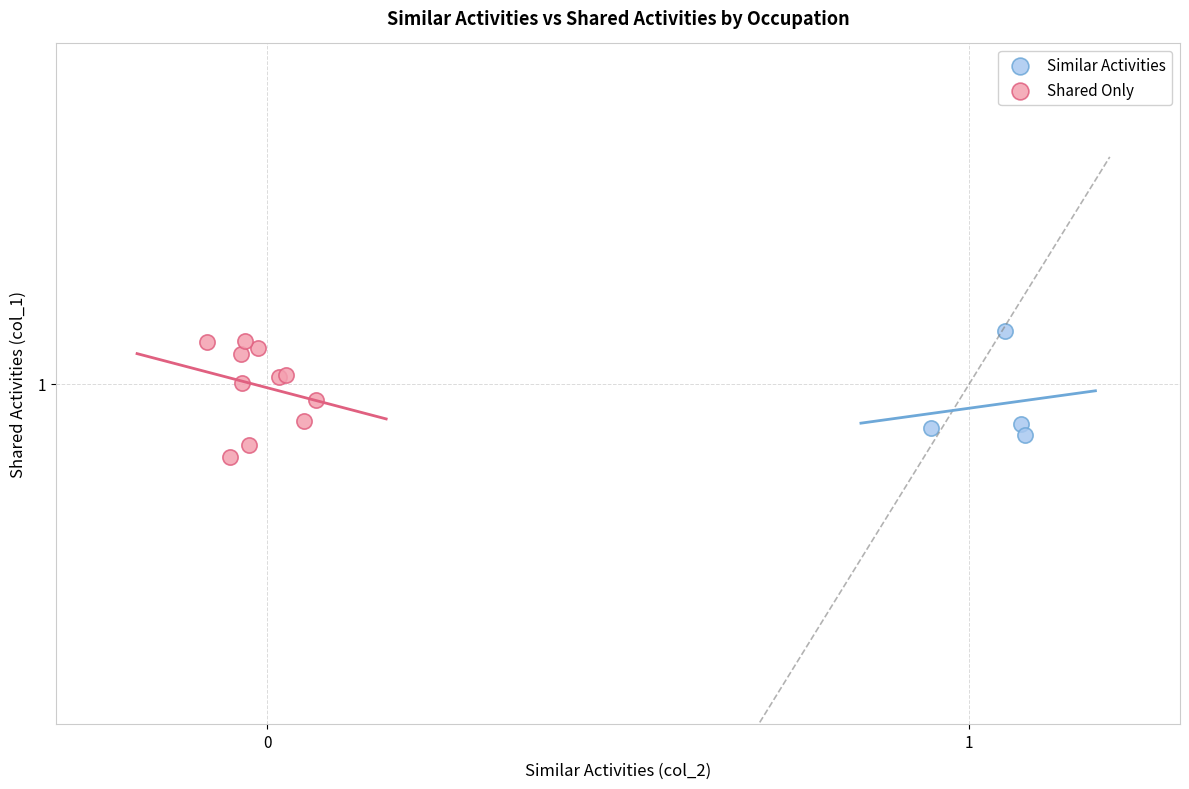

Which series contains the highest Y value?

Shared Only